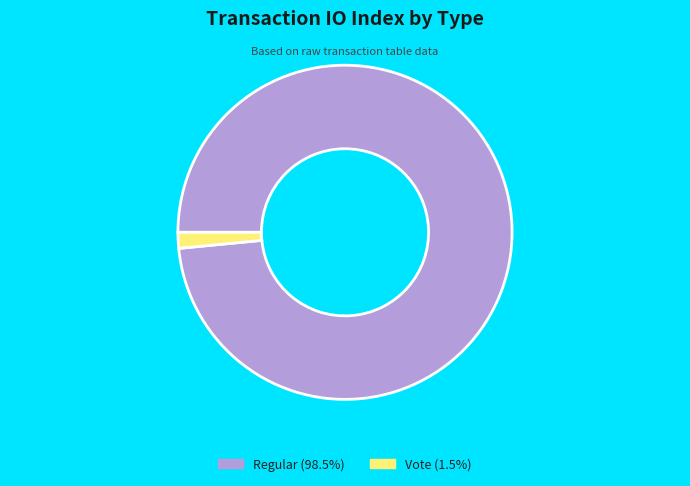

Which slice is the largest?

Regular